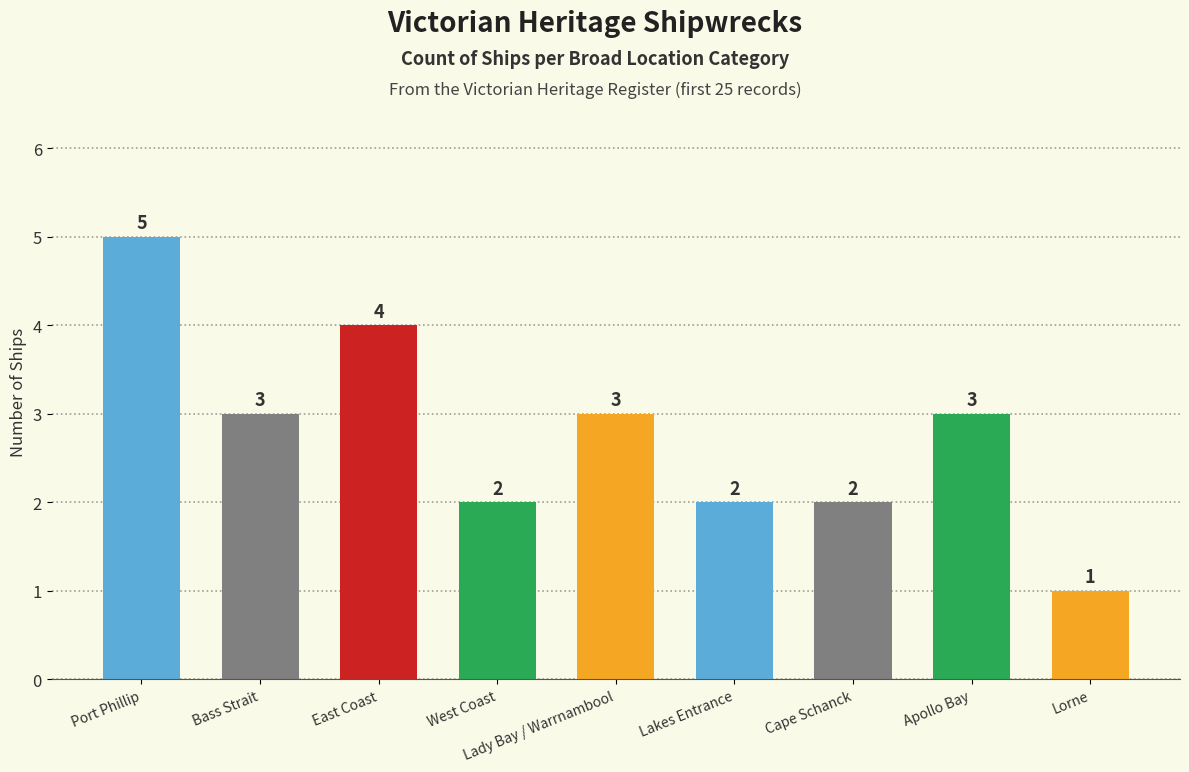

What is the greatest value displayed?

5